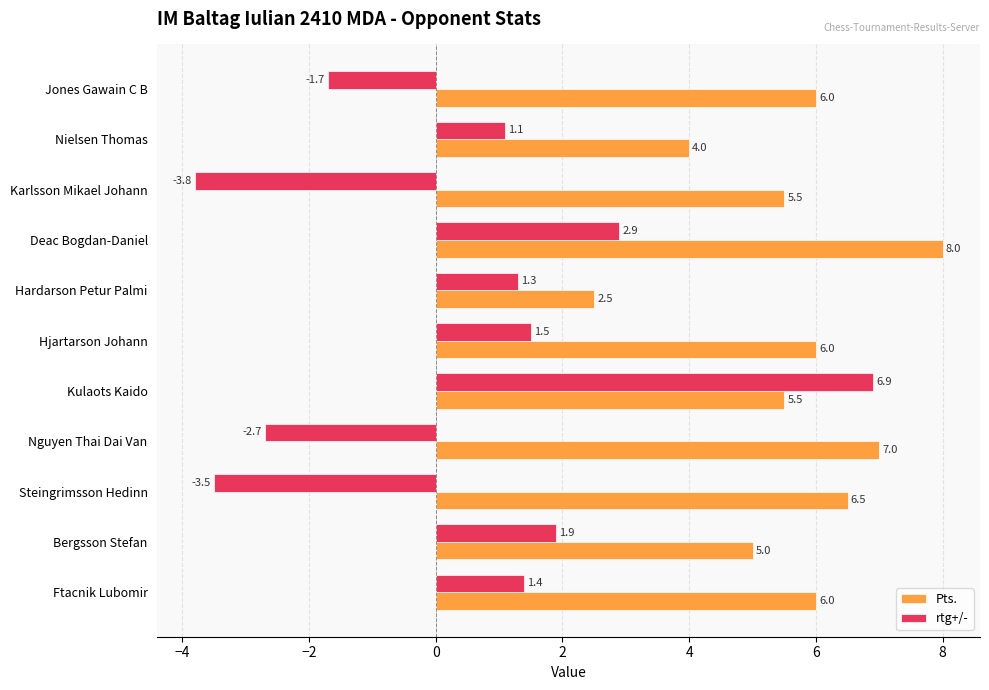

How many values in rtg+/- are below zero?

4